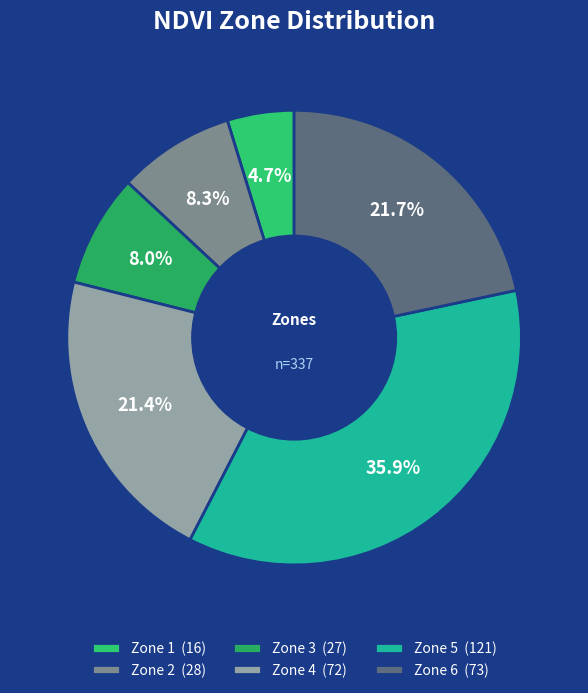

Does any single category account for the majority?

No